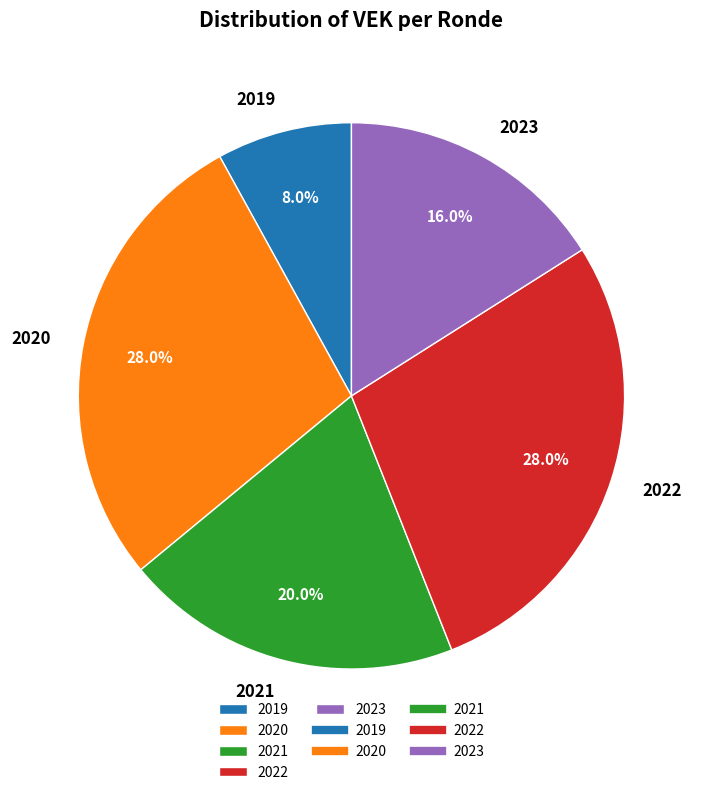

How many slices are in this pie chart?

5